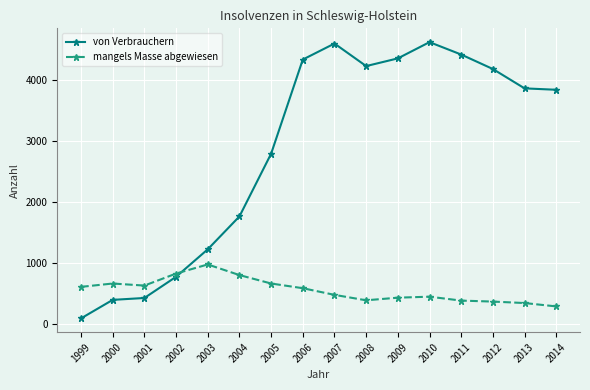

Between 2003 and 2010, which series saw the biggest shift?

von Verbrauchern